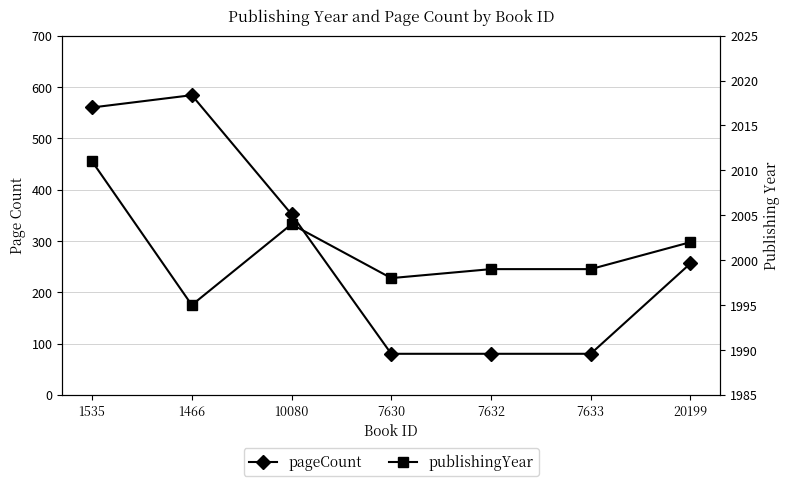

What is the difference between the publishingYear values at 10080 and 7633?

5